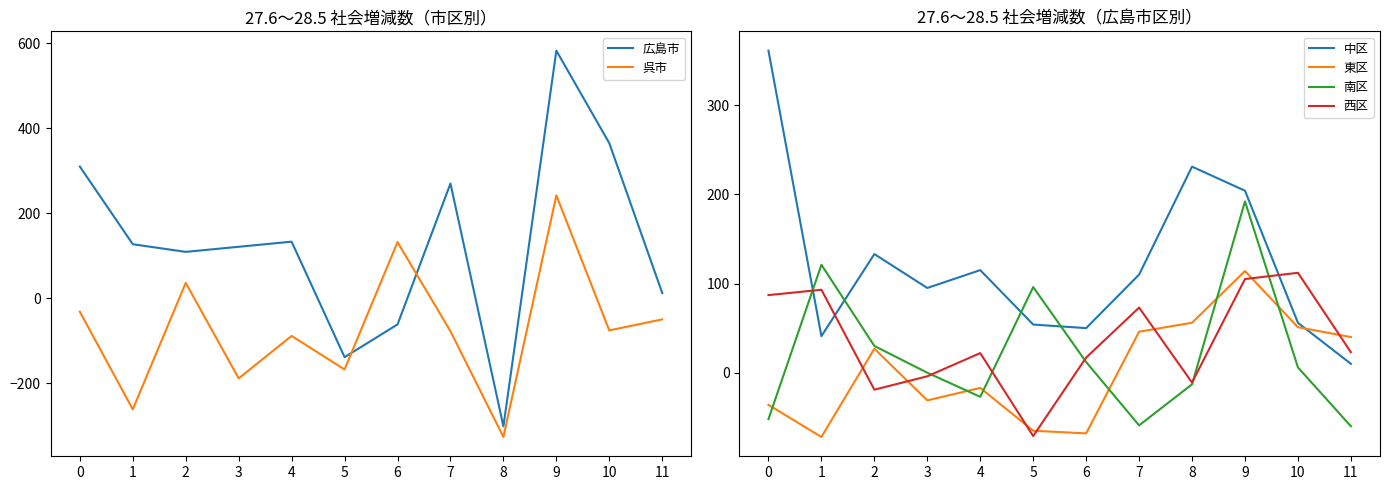

How many data points does each series have?

12